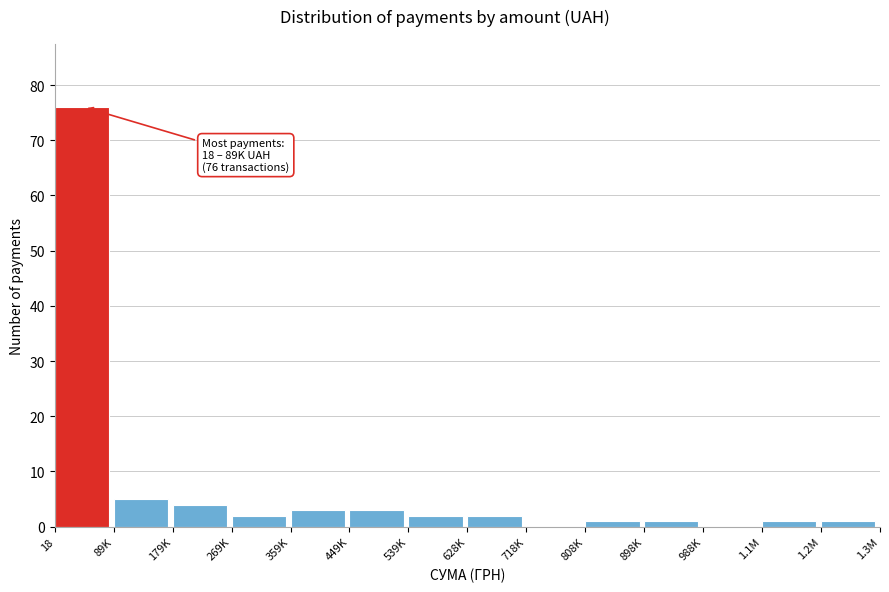

Reading left to right, extract all data points from this chart.

18=76	89K=5	179K=4	269K=2	359K=3	449K=3	539K=2	628K=2	718K=0	808K=1	898K=1	988K=0	1.1M=1	1.2M=1